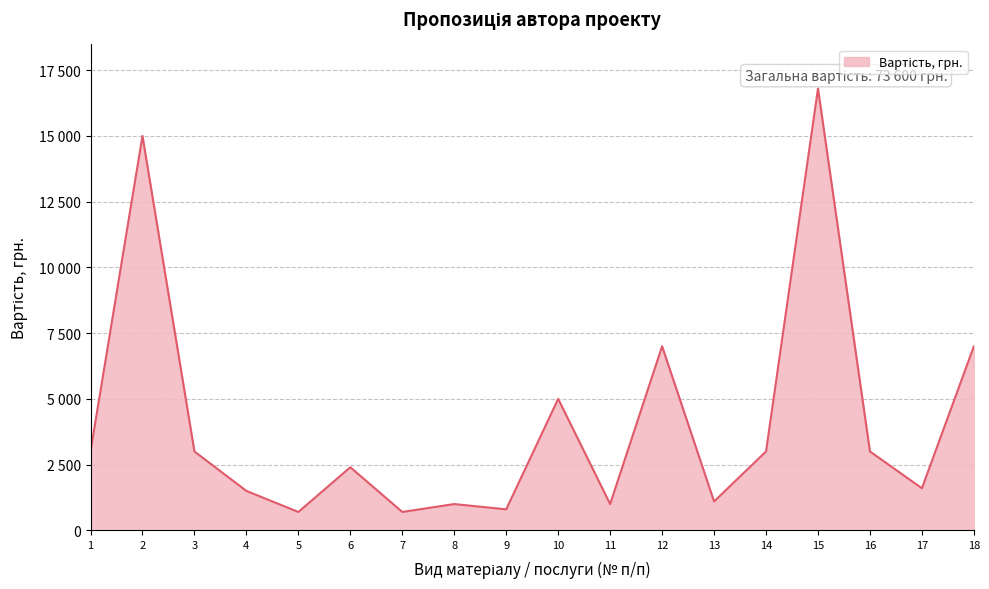

Does the chart have visible grid lines?

Yes